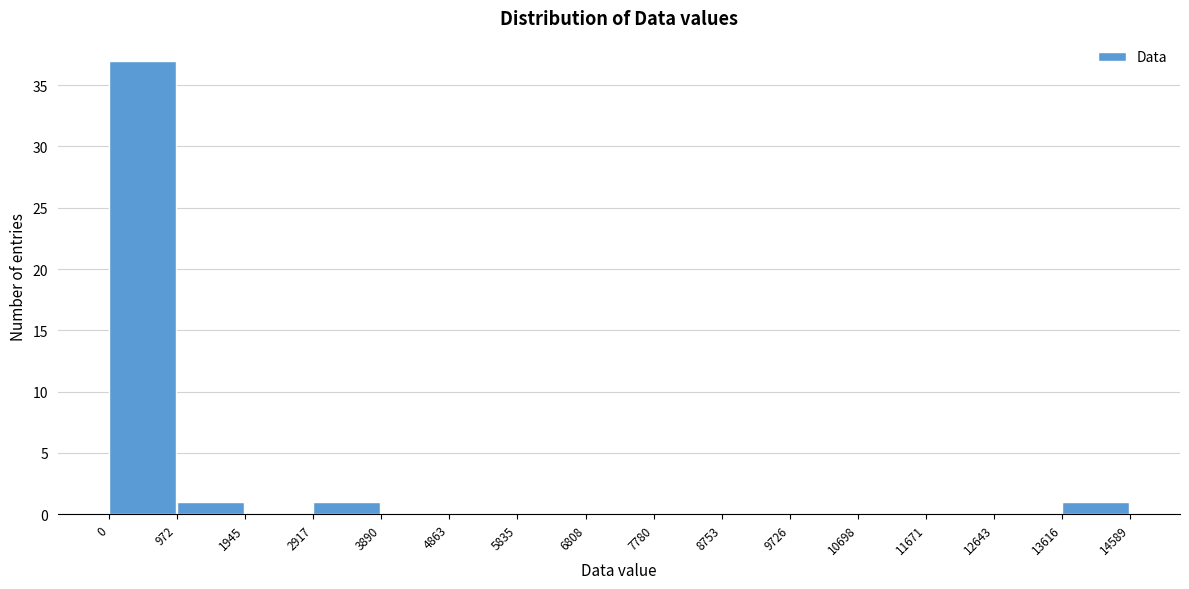

Reading left to right, list every bar in this chart as the range it spans on the x-axis followed by its height. The values are not printed on the chart, so give them approximately, as read against the axis.

0 to 972: 37
972 to 1945: 1
1945 to 2917: 0
2917 to 3890: 1
3890 to 4863: 0
4863 to 5835: 0
5835 to 6808: 0
6808 to 7780: 0
7780 to 8753: 0
8753 to 9726: 0
9726 to 10698: 0
10698 to 11671: 0
11671 to 12643: 0
12643 to 13616: 0
13616 to 14589: 1